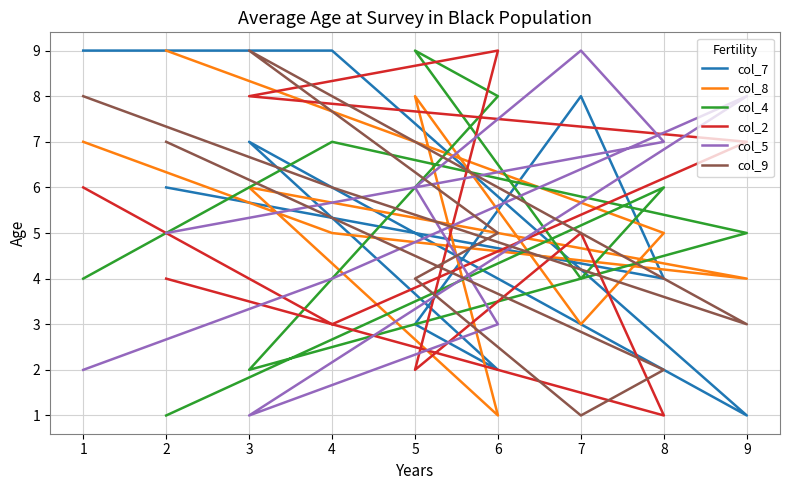

What is the sum of all col_7 values?

49